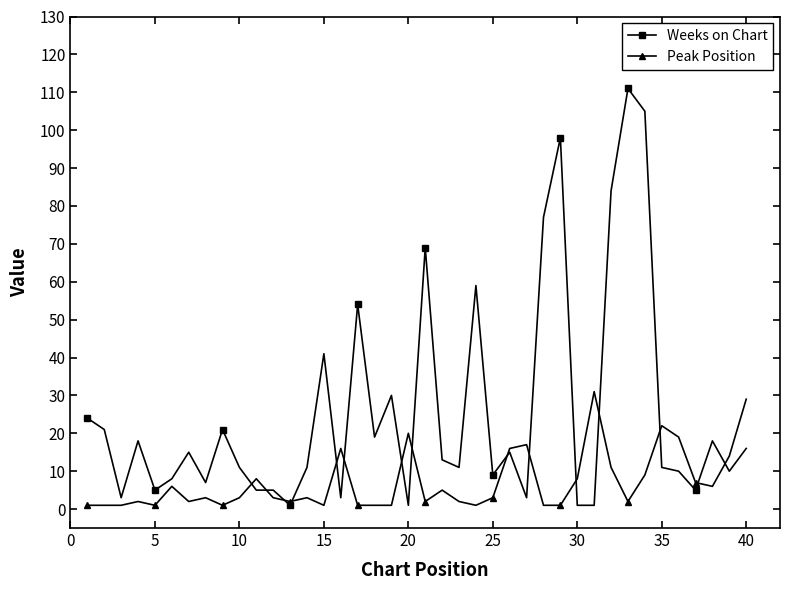

Rank the series by their average value, from lowest to highest.

Peak Position, Weeks on Chart